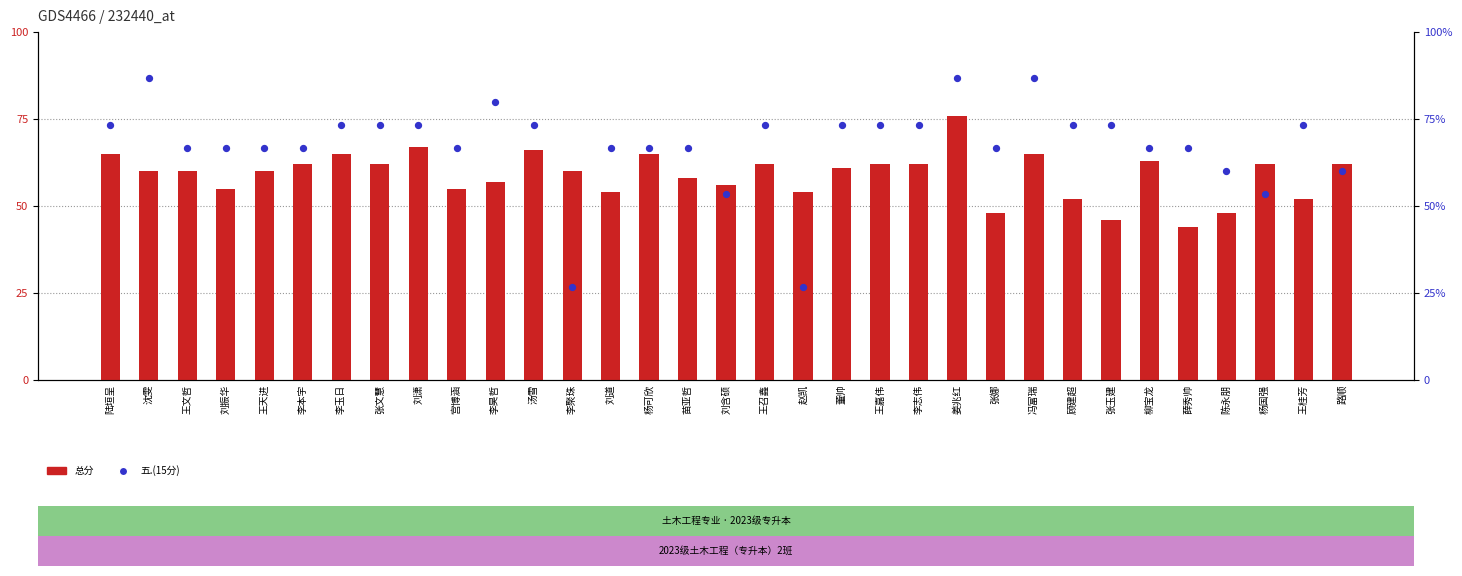

Which series contains the lowest Y value?

五.(15分)